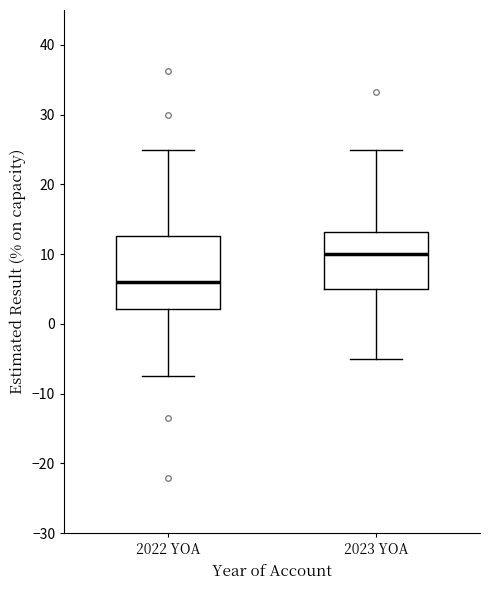

Which box is the tallest, from its lower edge to its upper edge?

2022 YOA